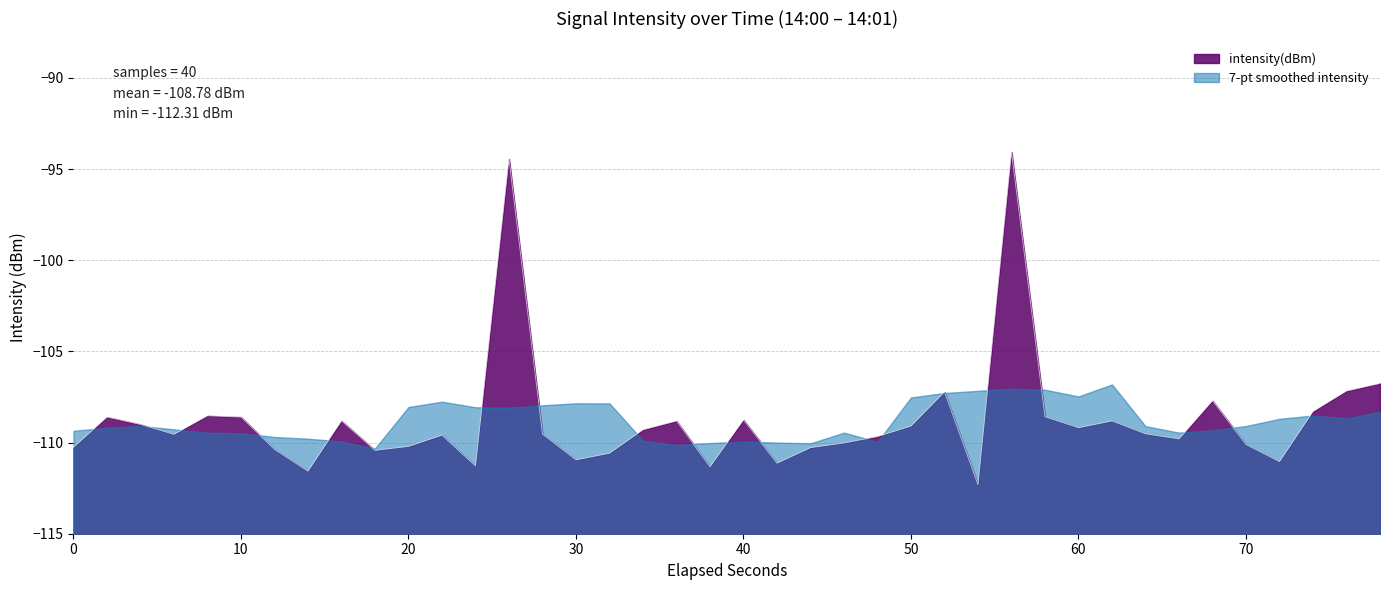

What is the difference between the maximum and minimum values?

18.2